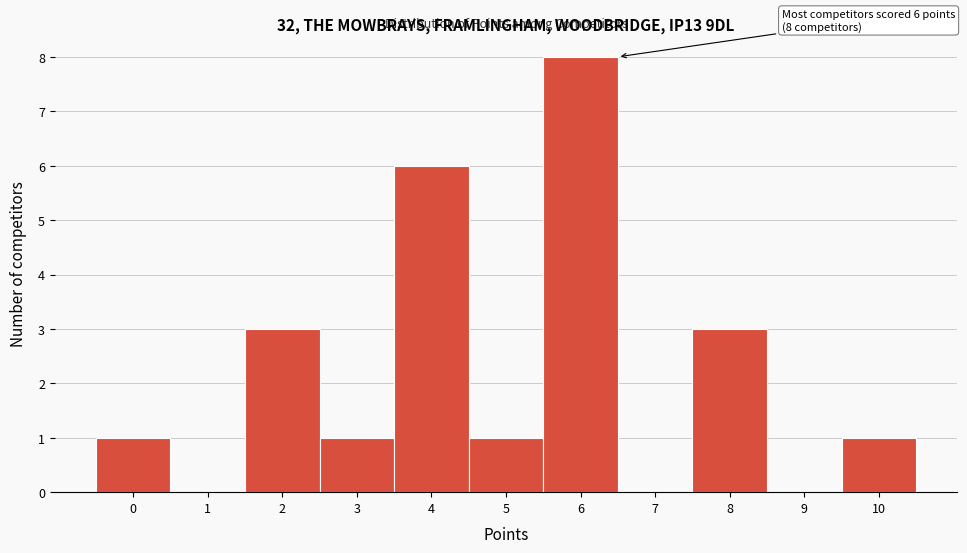

Reading left to right, what are all the values shown in this chart?

0=1	1=0	2=3	3=1	4=6	5=1	6=8	7=0	8=3	9=0	10=1